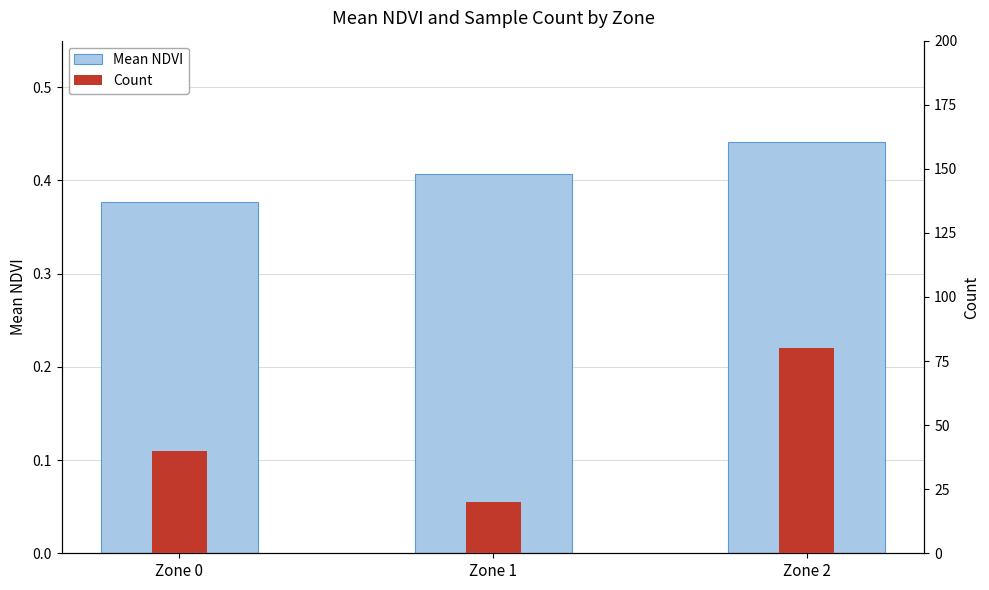

Is the value of Mean NDVI at Zone 1 greater than the value of Count at Zone 2?

No